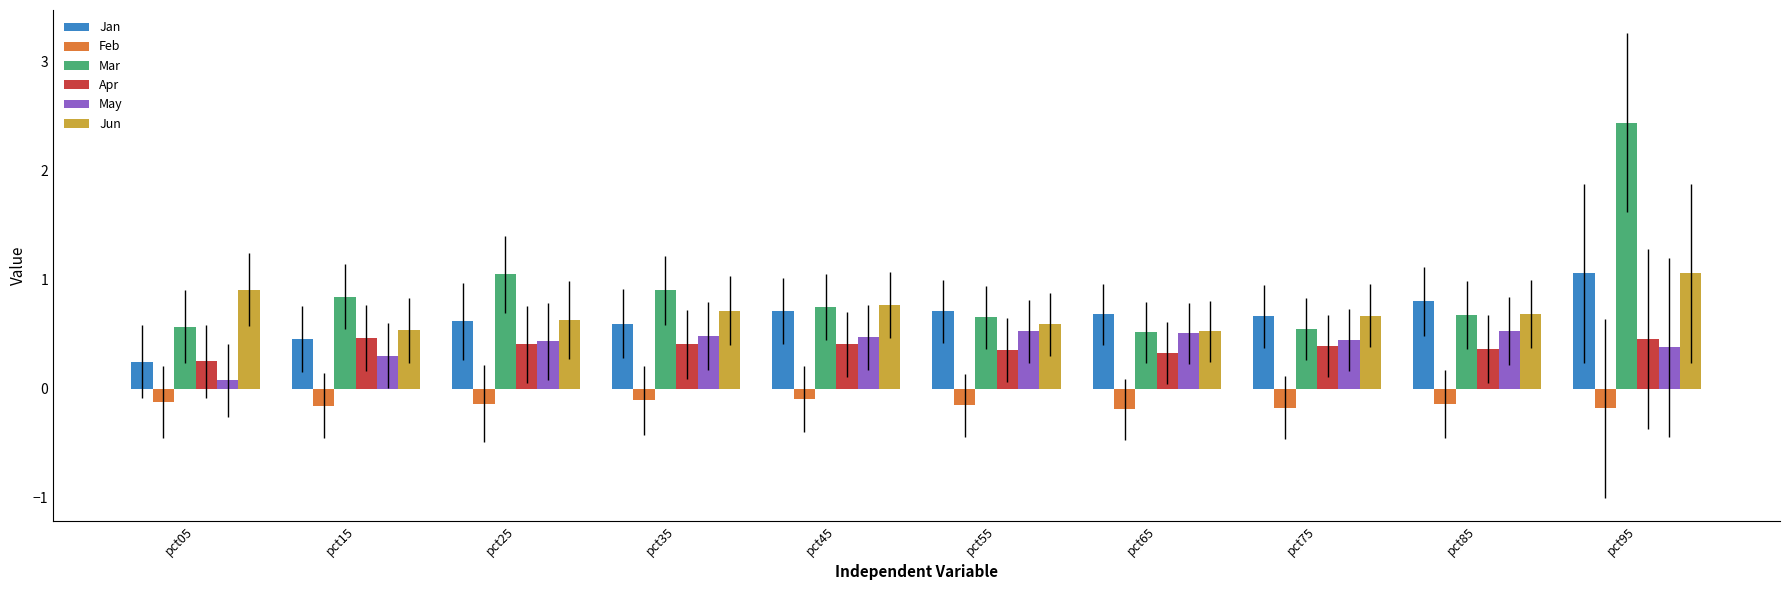

At which category is the sum across all series the highest?

pct95